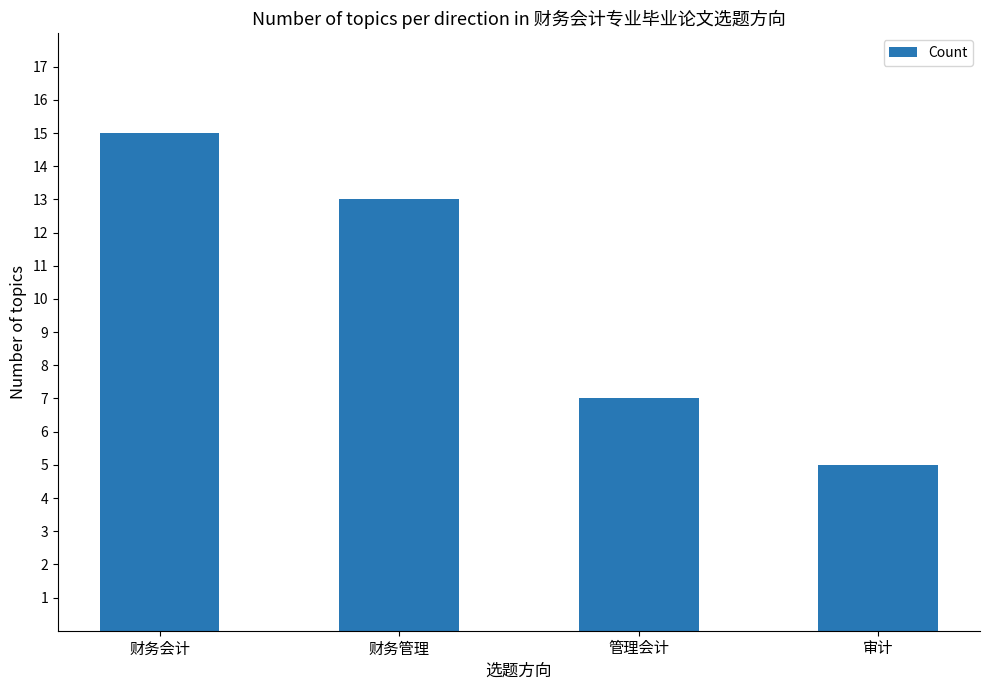

Reading left to right, what are all the values shown in this chart?

15	13	7	5